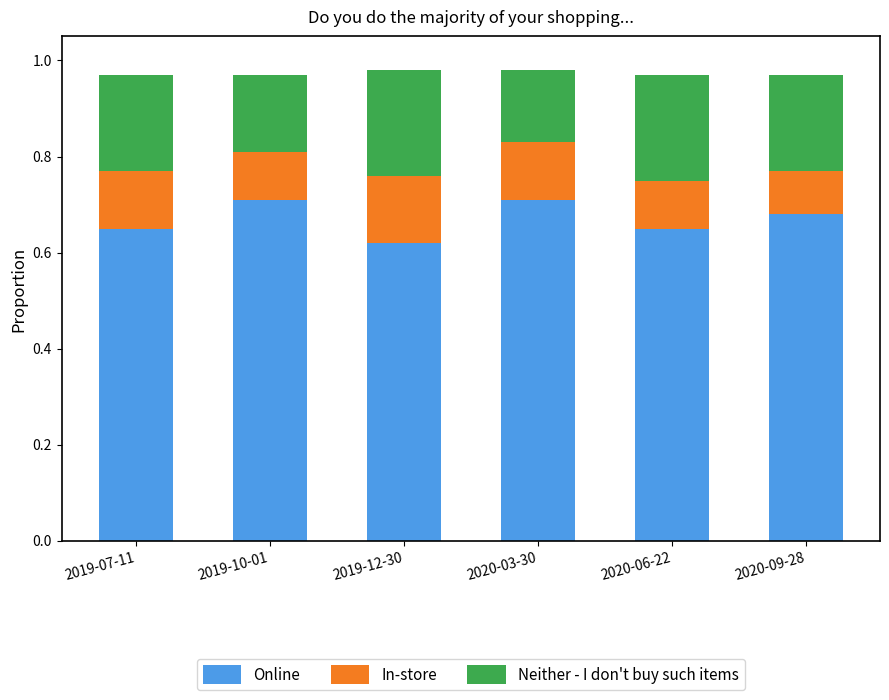

Count the Online values in the range 0 to 1.

6